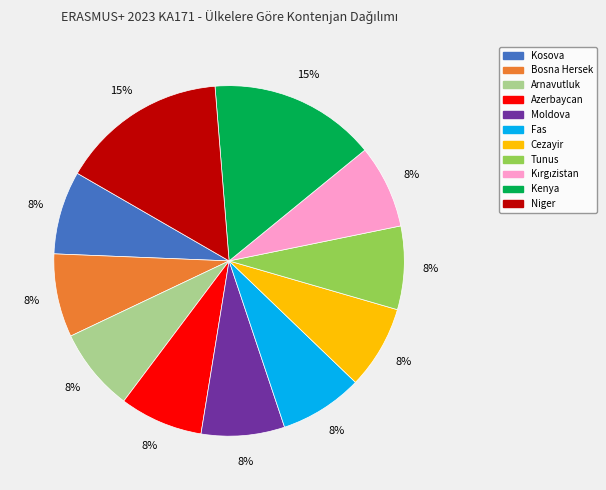

To the nearest percent, what percentage of the pie is Niger?

15%